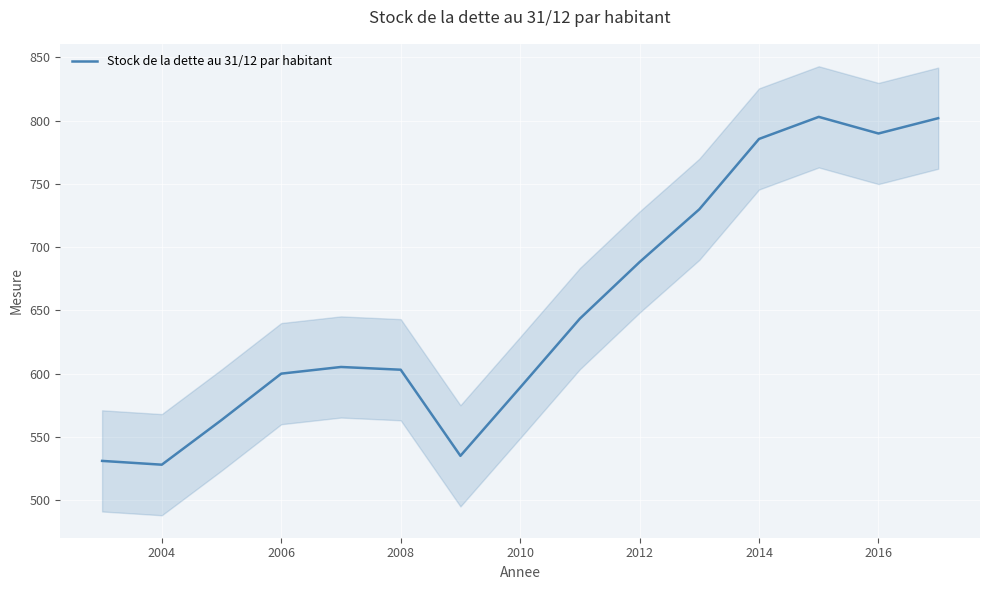

How many points are lower than both their immediate neighbors (excluding endpoints)?

3